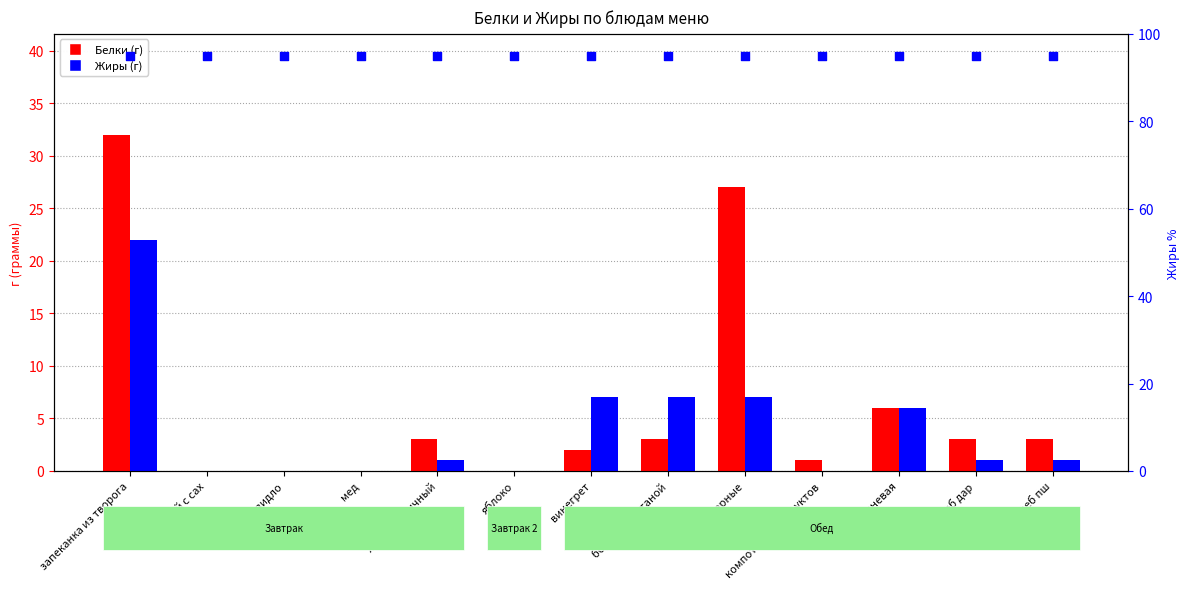

Is the value of Жиры percentile at компот из сухофруктов greater than the value of Жиры at хлеб пш?

Yes